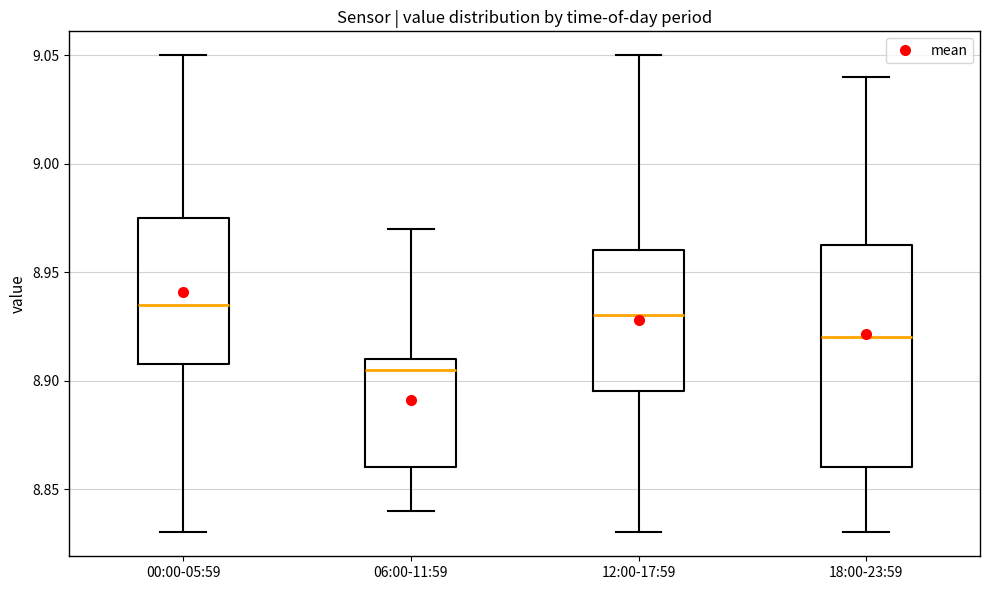

Reading left to right, read every box against the y-axis: the position of its median line, the range the box covers, and the ends of its whiskers. The values are not printed on the chart, so give them approximately, as read against the axis.

00:00-05:59: median 8.935, box 8.910 to 8.975, whiskers 8.830 to 9.050
06:00-11:59: median 8.905, box 8.860 to 8.910, whiskers 8.840 to 8.970
12:00-17:59: median 8.930, box 8.895 to 8.960, whiskers 8.830 to 9.050
18:00-23:59: median 8.920, box 8.860 to 8.965, whiskers 8.830 to 9.040